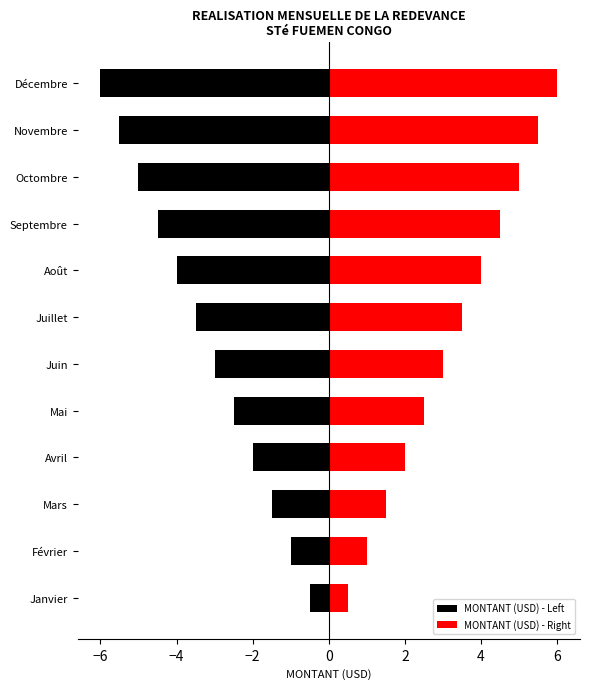

How many data points in MONTANT (USD) - Left are less than -3?

6